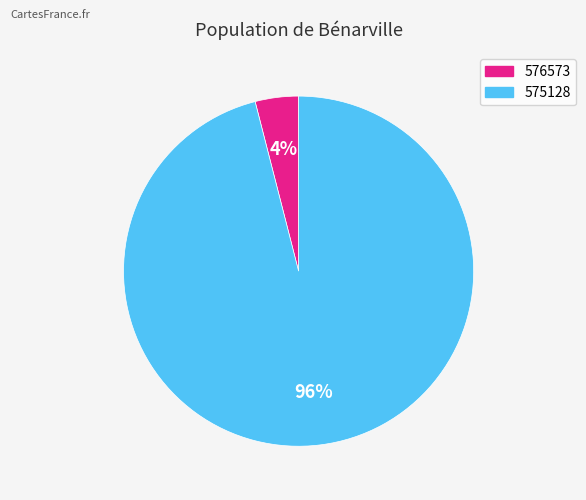

Count the number of slices in the pie.

2